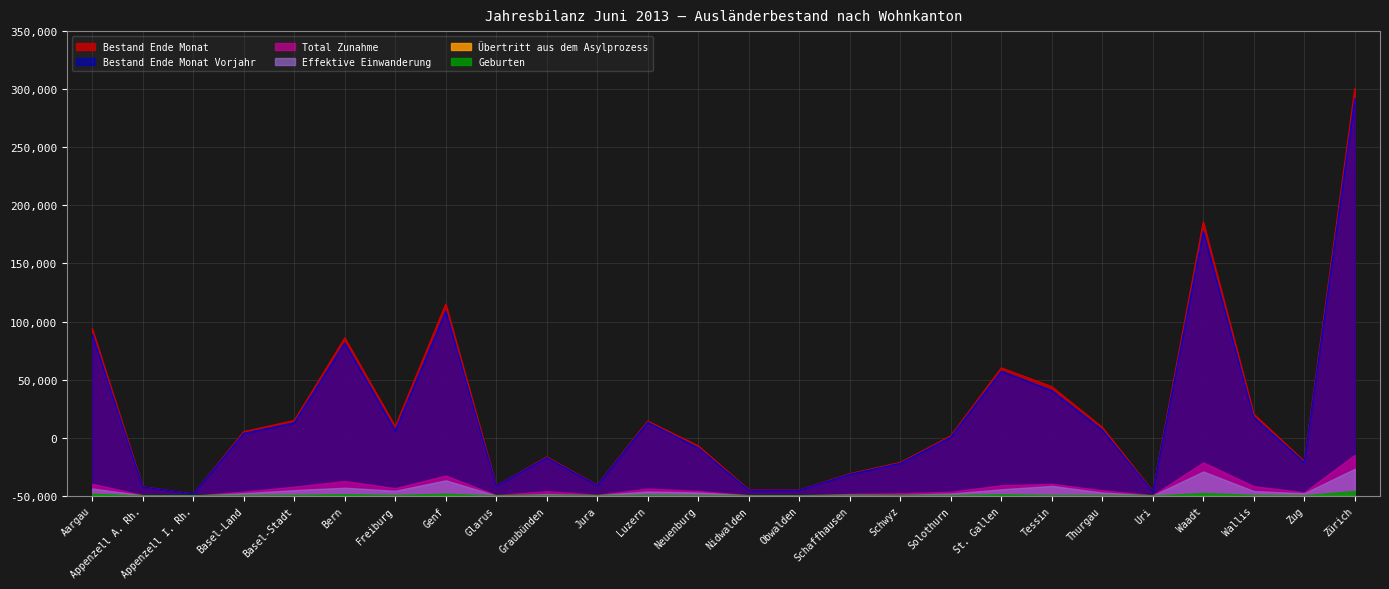

How many lines are shown in the chart?

6